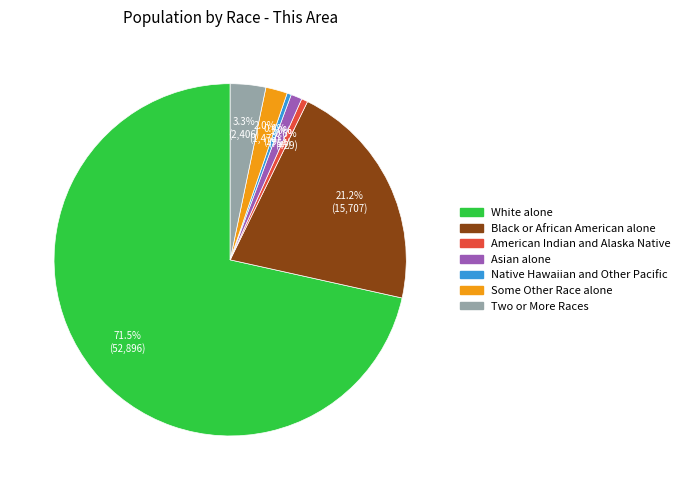

Which category has the biggest portion of the pie?

White alone